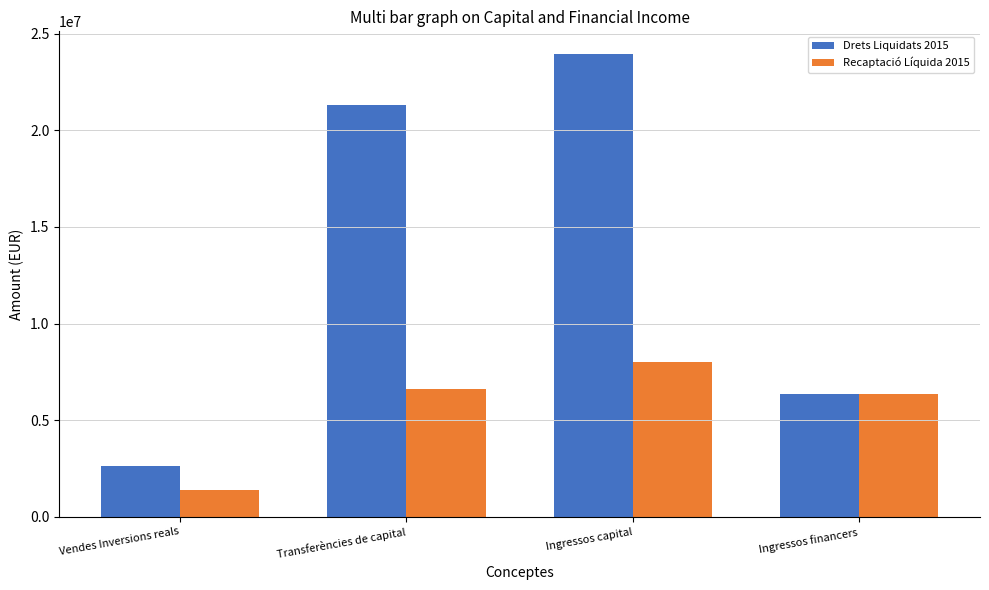

At which category is the sum across all series the highest?

Ingressos capital